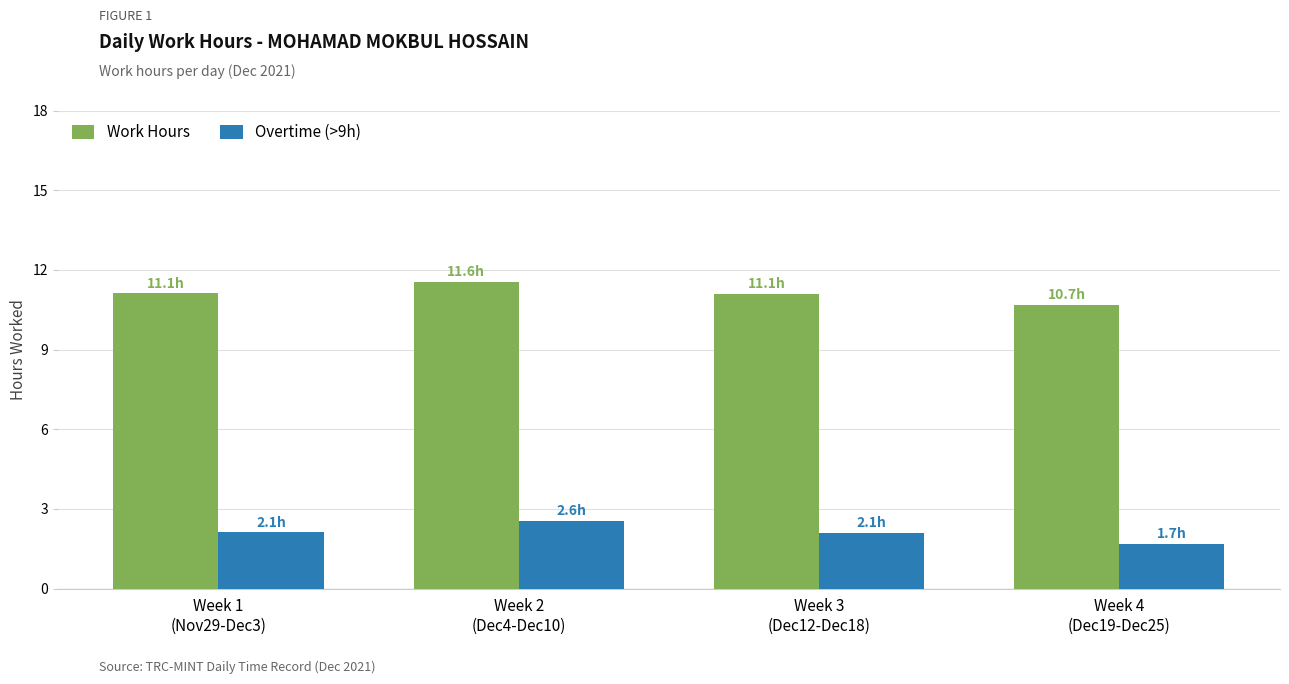

Is it true that Work Hours equals 3.7 at Week 1
(Nov29-Dec3)?

False